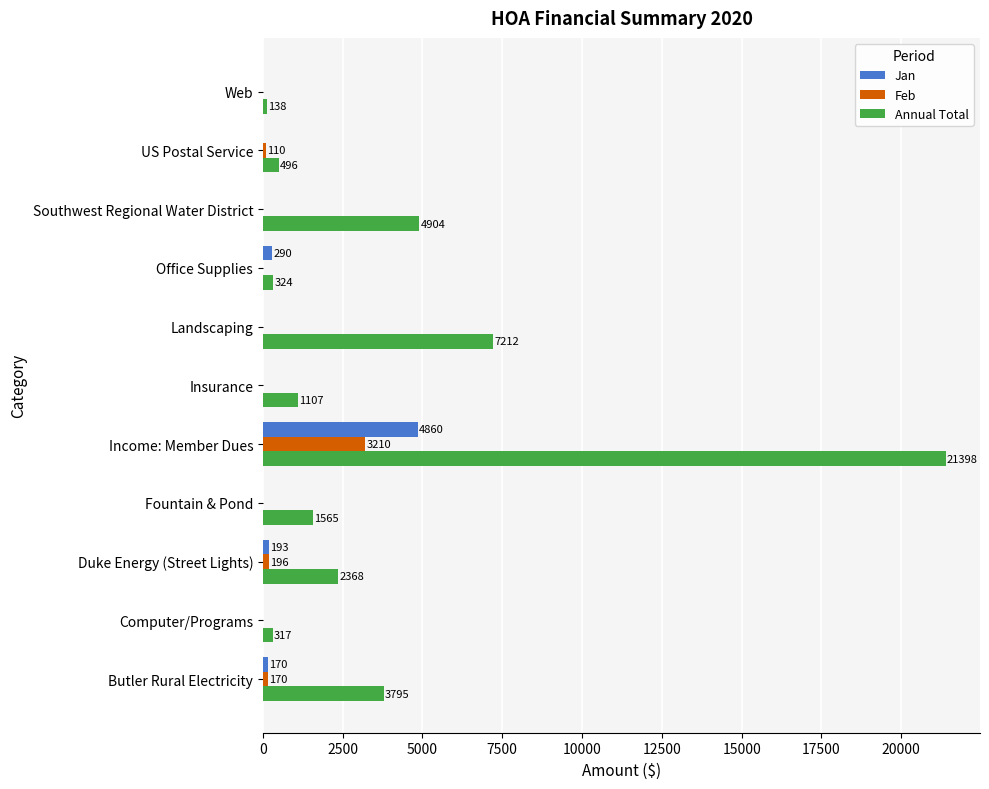

Count the number of data series in this chart.

3